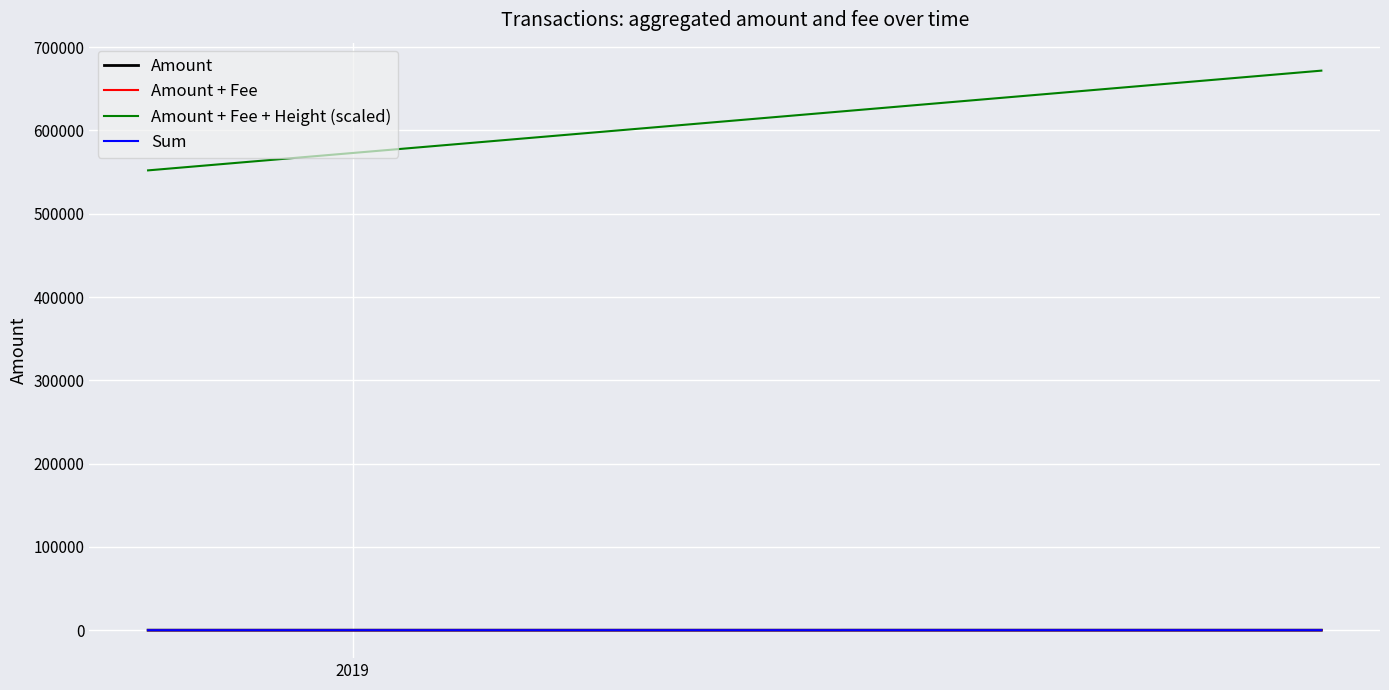

Is this an area chart (filled region under the line)?

No